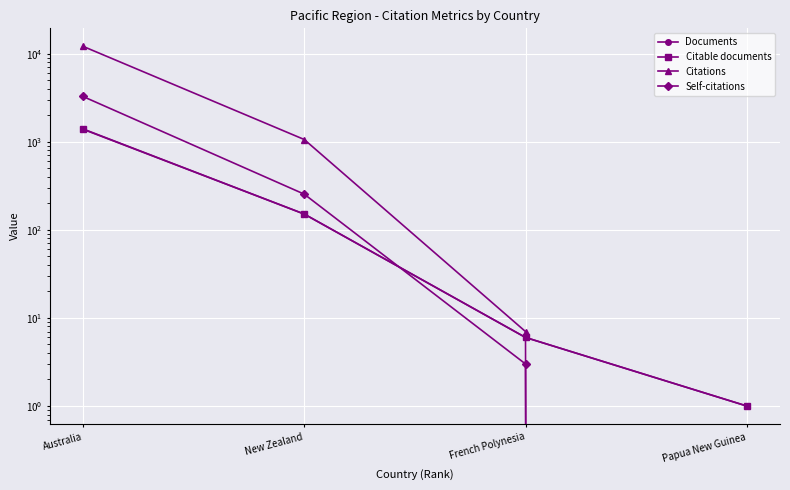

Reading left to right, list all the values displayed in this chart.

Documents: Australia=1398	New Zealand=151	French Polynesia=6	Papua New Guinea=1
Citable documents: Australia=1386	New Zealand=151	French Polynesia=6	Papua New Guinea=1
Citations: Australia=12108	New Zealand=1060	French Polynesia=7	Papua New Guinea=0
Self-citations: Australia=3264	New Zealand=254	French Polynesia=3	Papua New Guinea=0